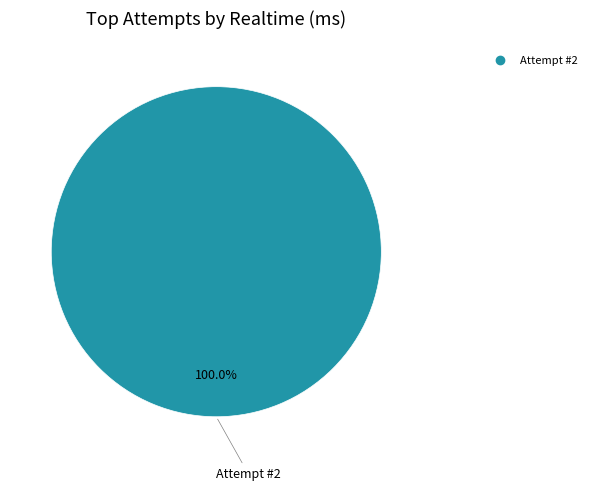

Is there any slice that represents more than half of the pie?

Yes